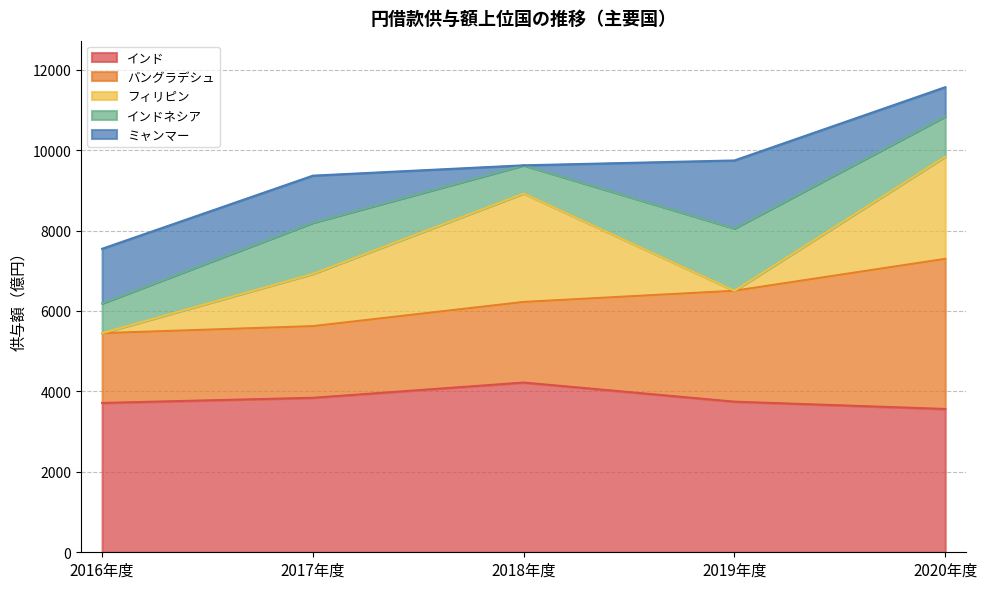

What is the sum of all インドネシア values?

5263.1